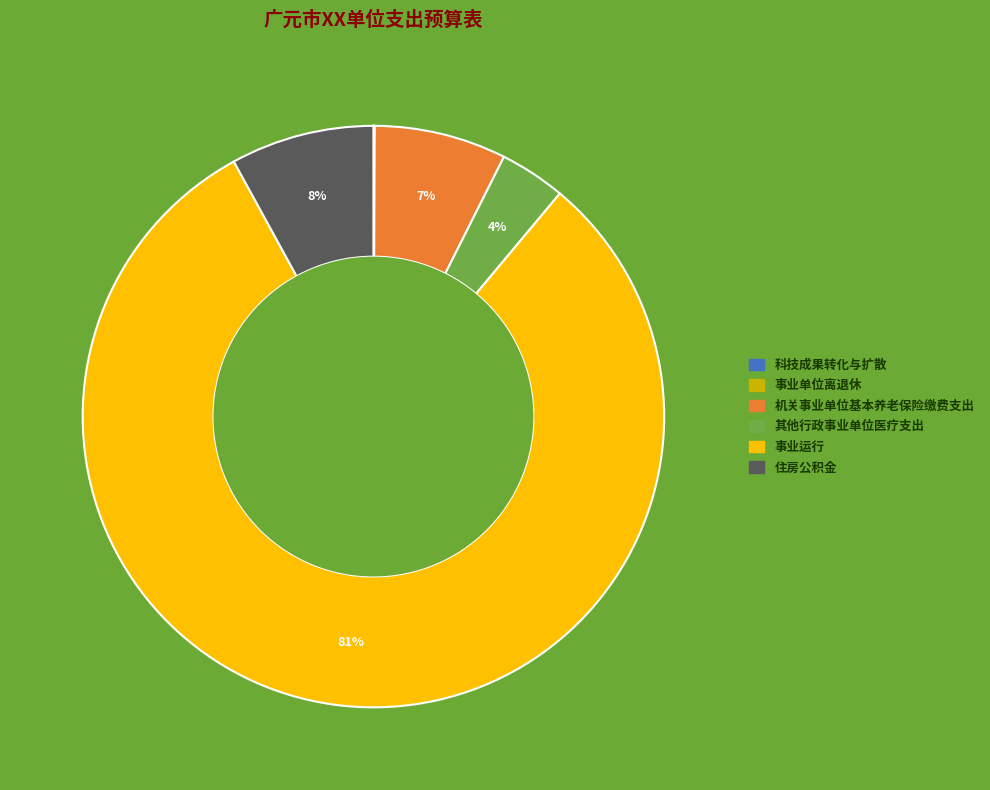

Which category accounts for the majority?

事业运行